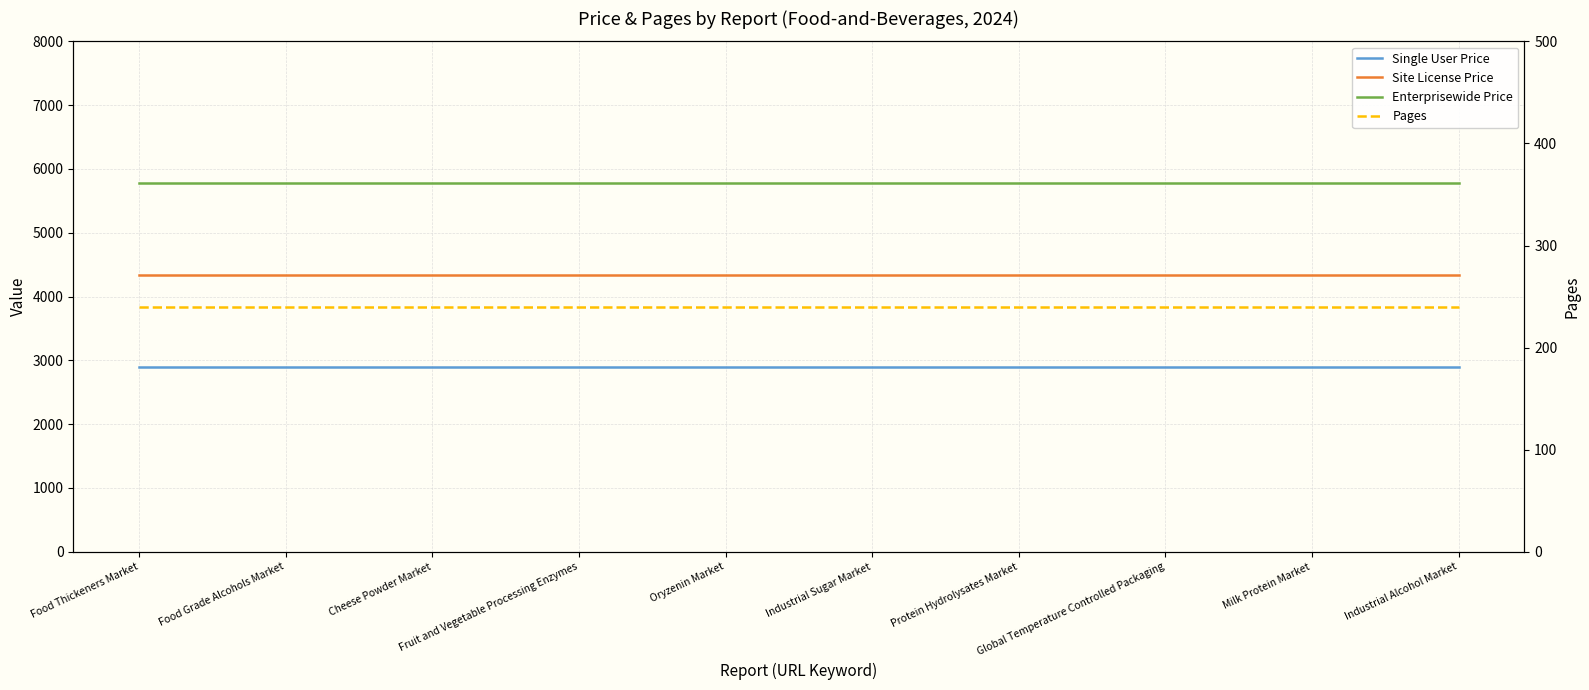

What is the spread (max minus min) of values at Industrial Alcohol Market?

5540